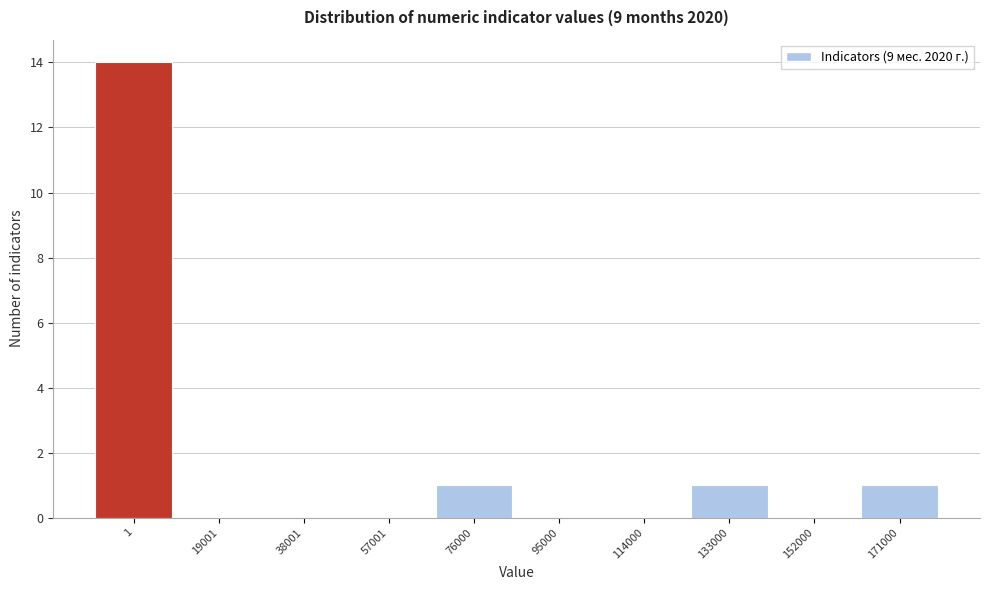

Reading left to right, what are all the values shown in this chart?

1=14	19001=0	38001=0	57001=0	76000=1	95000=0	114000=0	133000=1	152000=0	171000=1